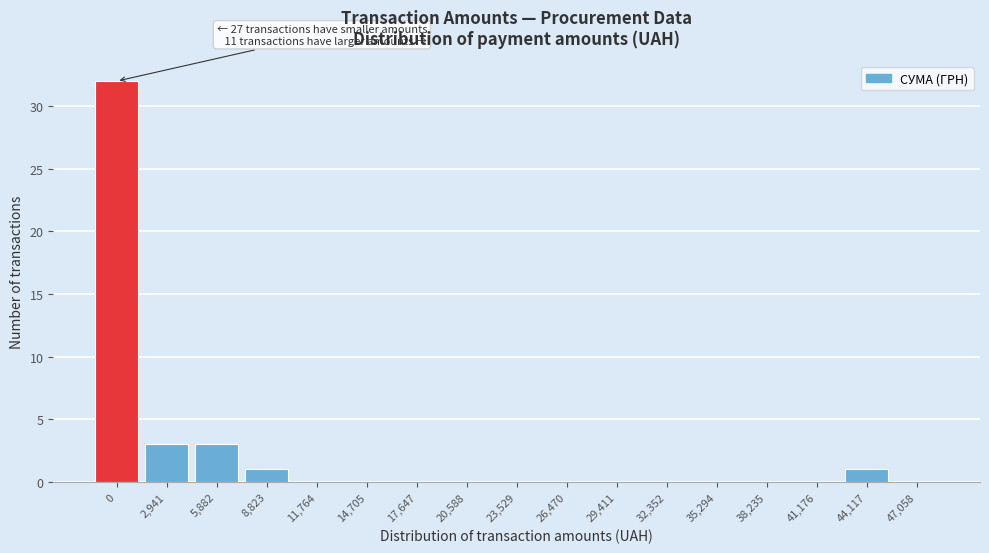

Reading right to left, what are all the values shown in this chart?

47,058=0	44,117=1	41,176=0	38,235=0	35,294=0	32,352=0	29,411=0	26,470=0	23,529=0	20,588=0	17,647=0	14,705=0	11,764=0	8,823=1	5,882=3	2,941=3	0=32